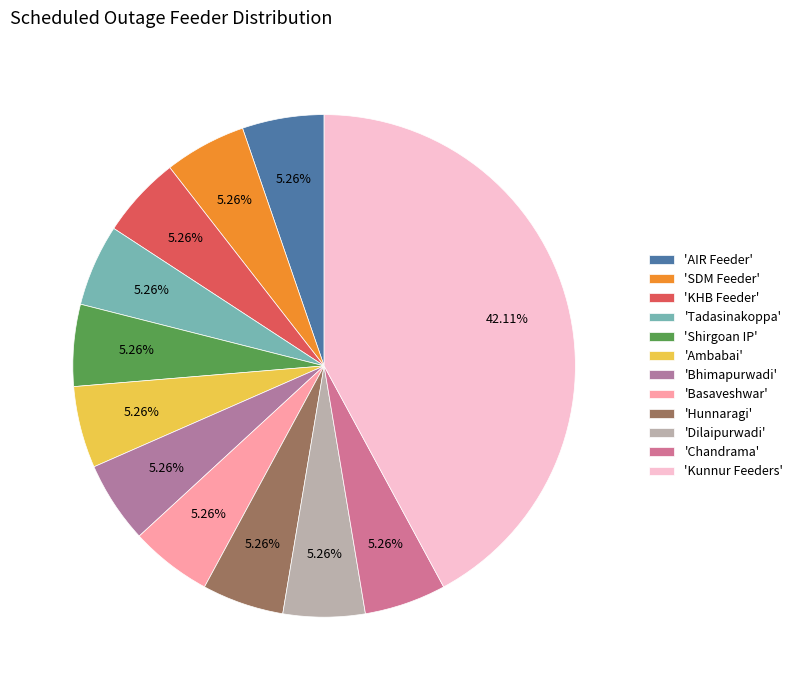

To the nearest percent, what is the average slice percentage?

8%